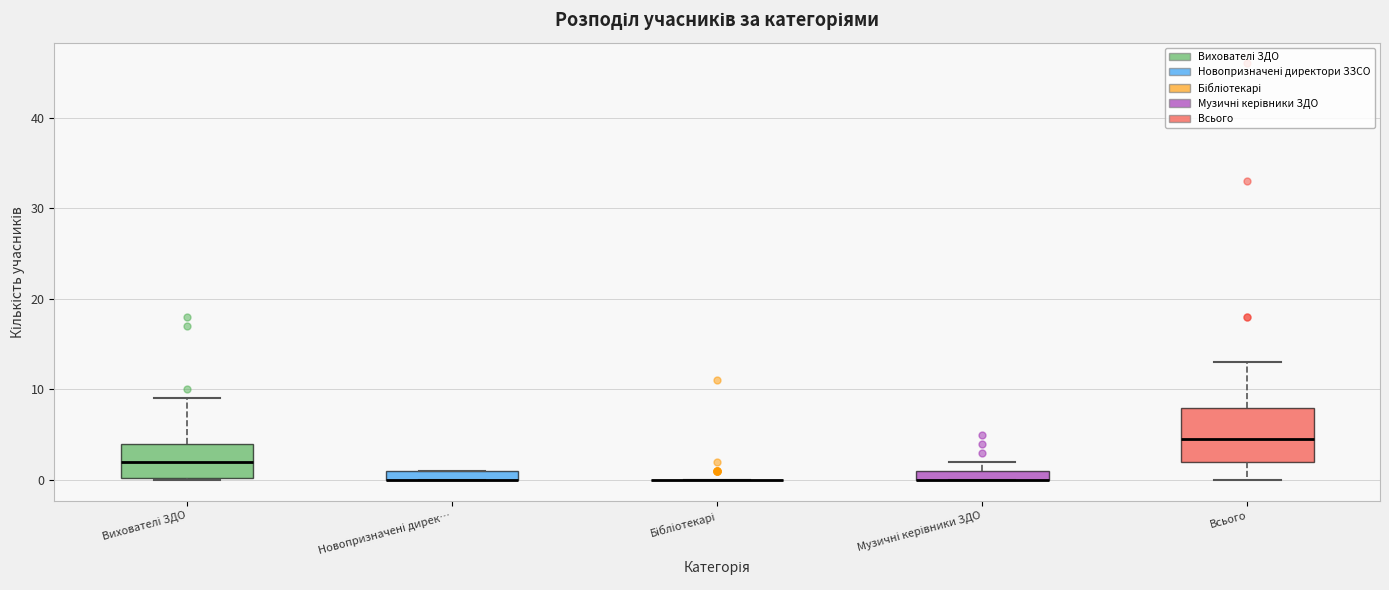

Where is the upper edge of the box for Всього on the y-axis? The values are not printed on the chart, so give them approximately, as read against the axis.

8